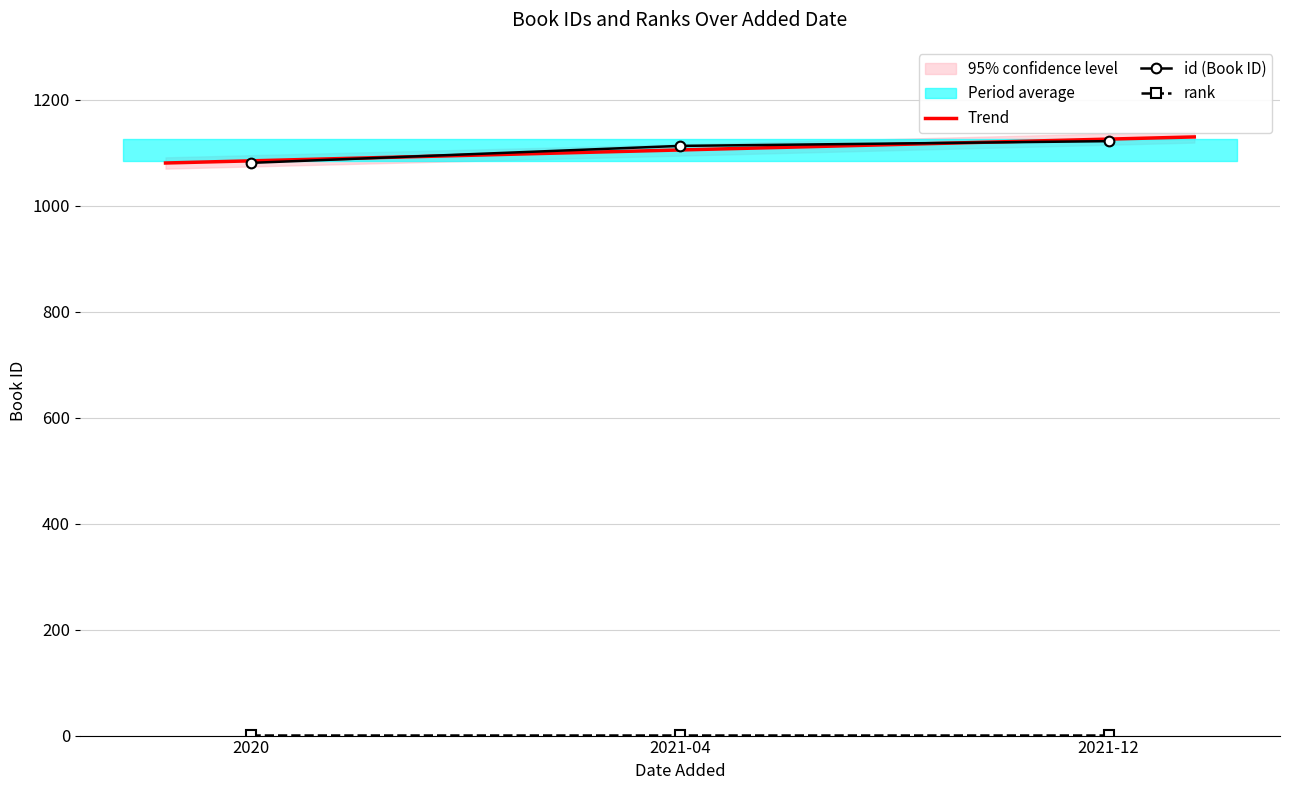

Reading right to left, what are all the values shown in this chart?

2021-12=1122	2021-04=1113	2020=1081